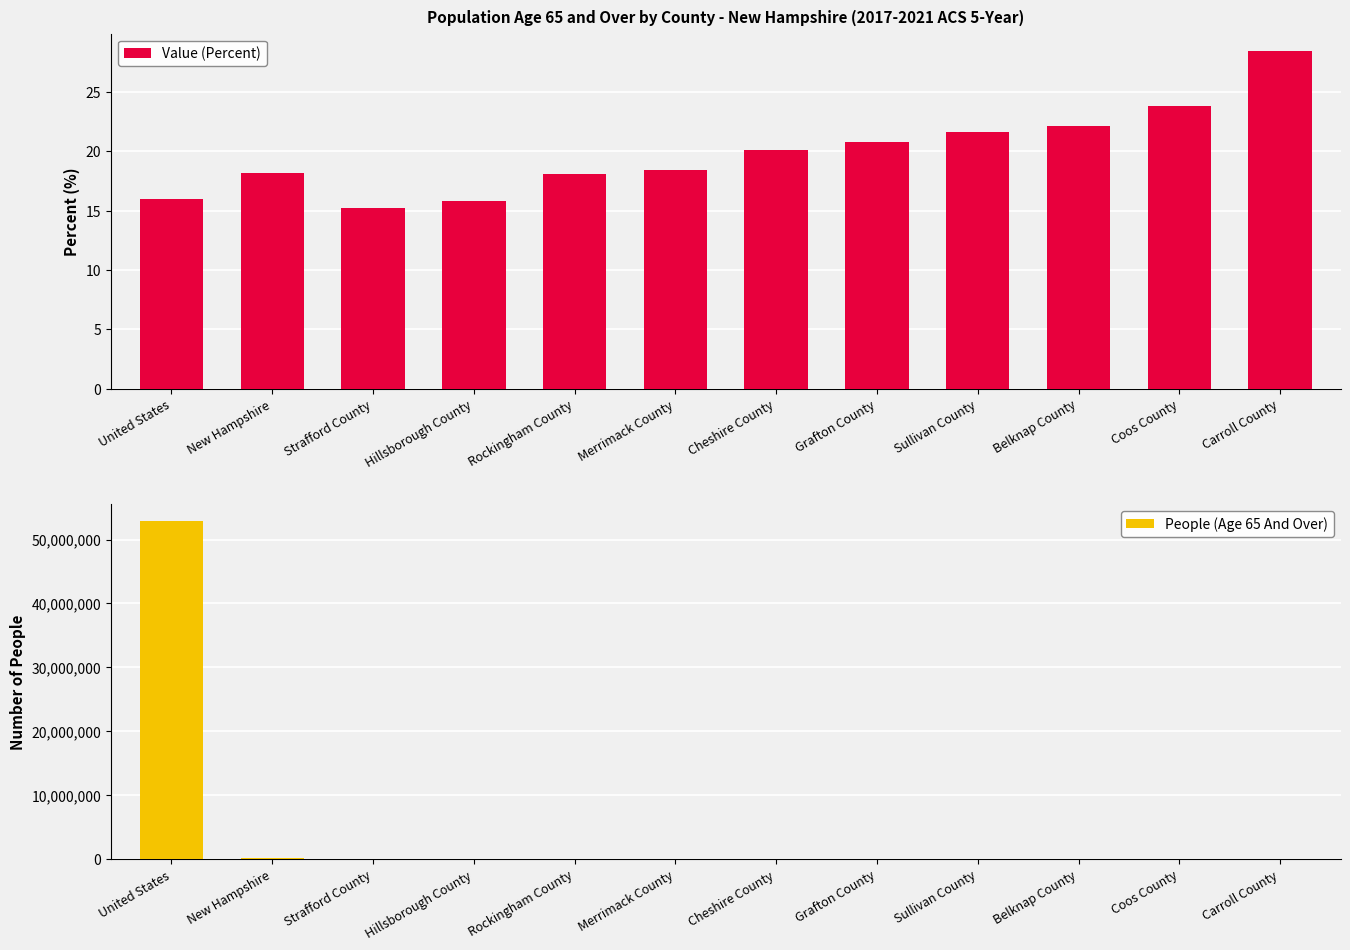

At Carroll County, list the series in order from largest to smallest.

People (Age 65 And Over), Value (Percent)